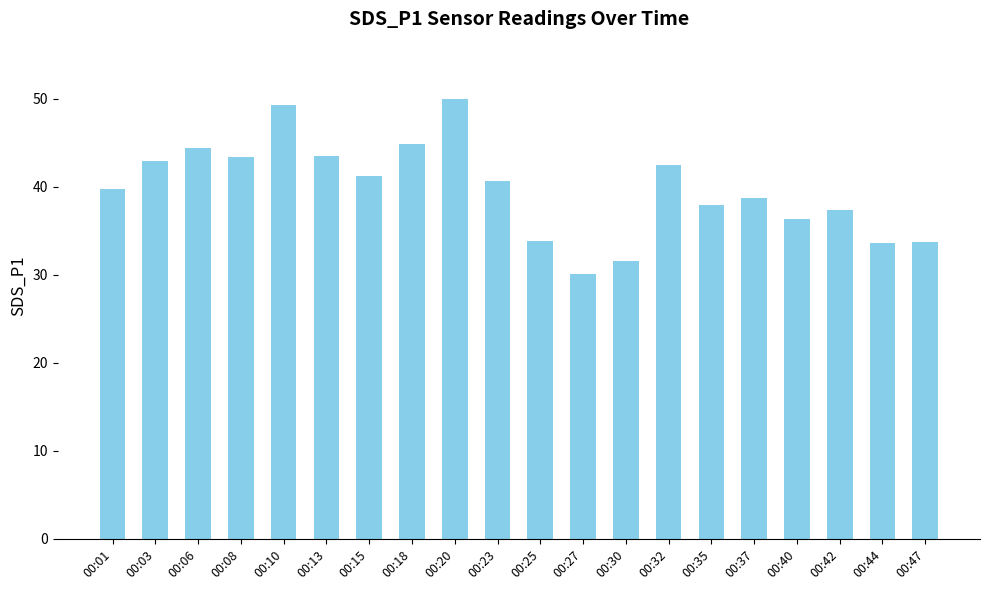

How many bars are there in total?

20